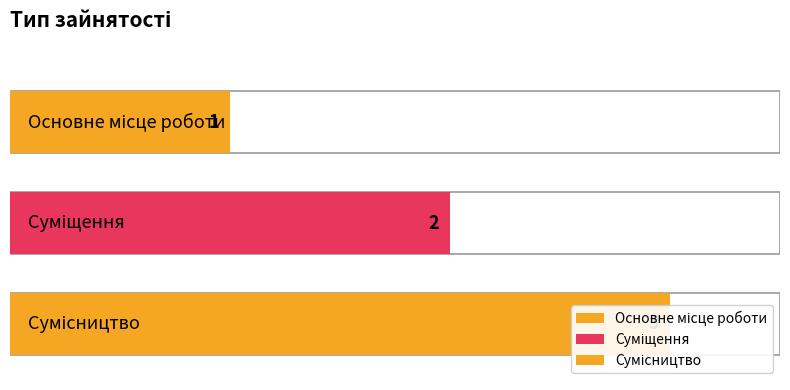

What is the label of the 2nd bar from the right?

Суміщення